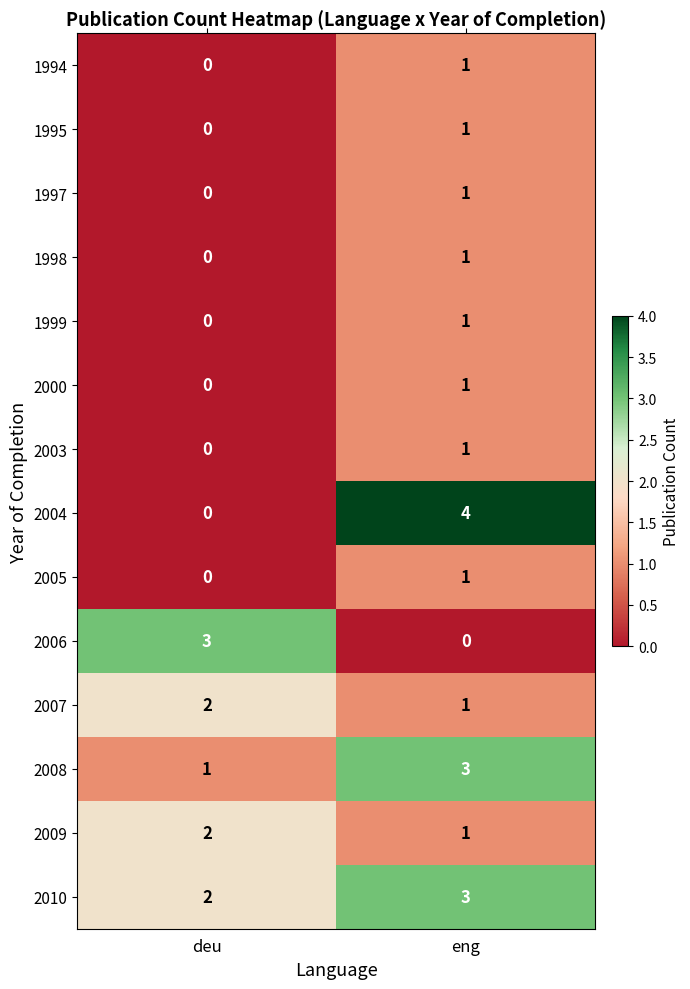

Reading right to left, transcribe all the data shown in this chart.

1994: 1	0
1995: 1	0
1997: 1	0
1998: 1	0
1999: 1	0
2000: 1	0
2003: 1	0
2004: 4	0
2005: 1	0
2006: 0	3
2007: 1	2
2008: 3	1
2009: 1	2
2010: 3	2